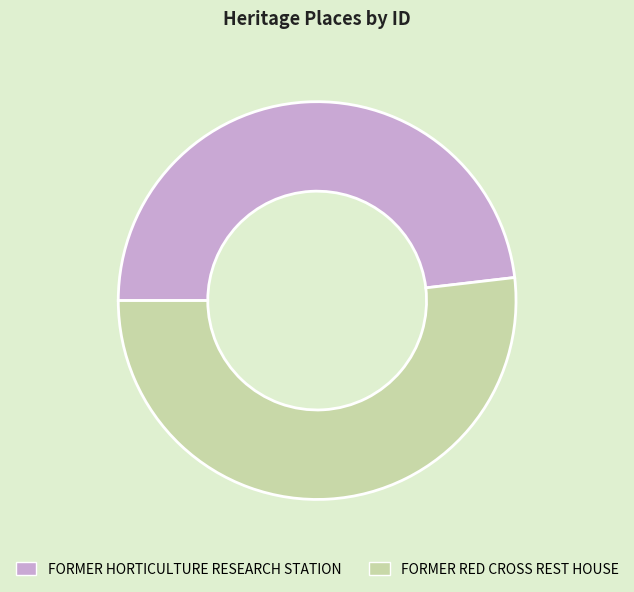

Rank the categories by value from lowest to highest.

FORMER HORTICULTURE RESEARCH STATION, FORMER RED CROSS REST HOUSE